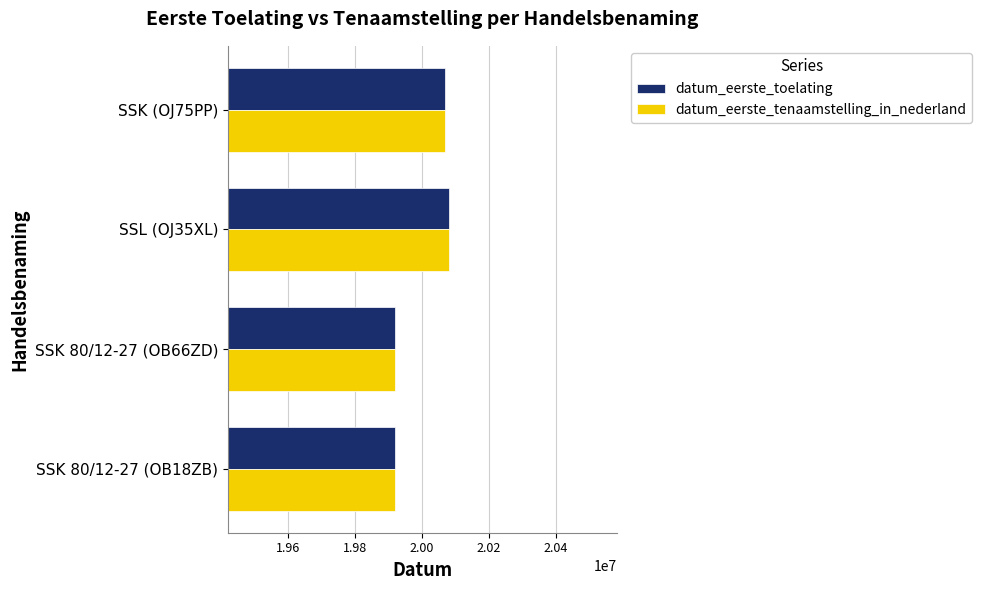

What is the average value of the datum_eerste_toelating series?

19998262